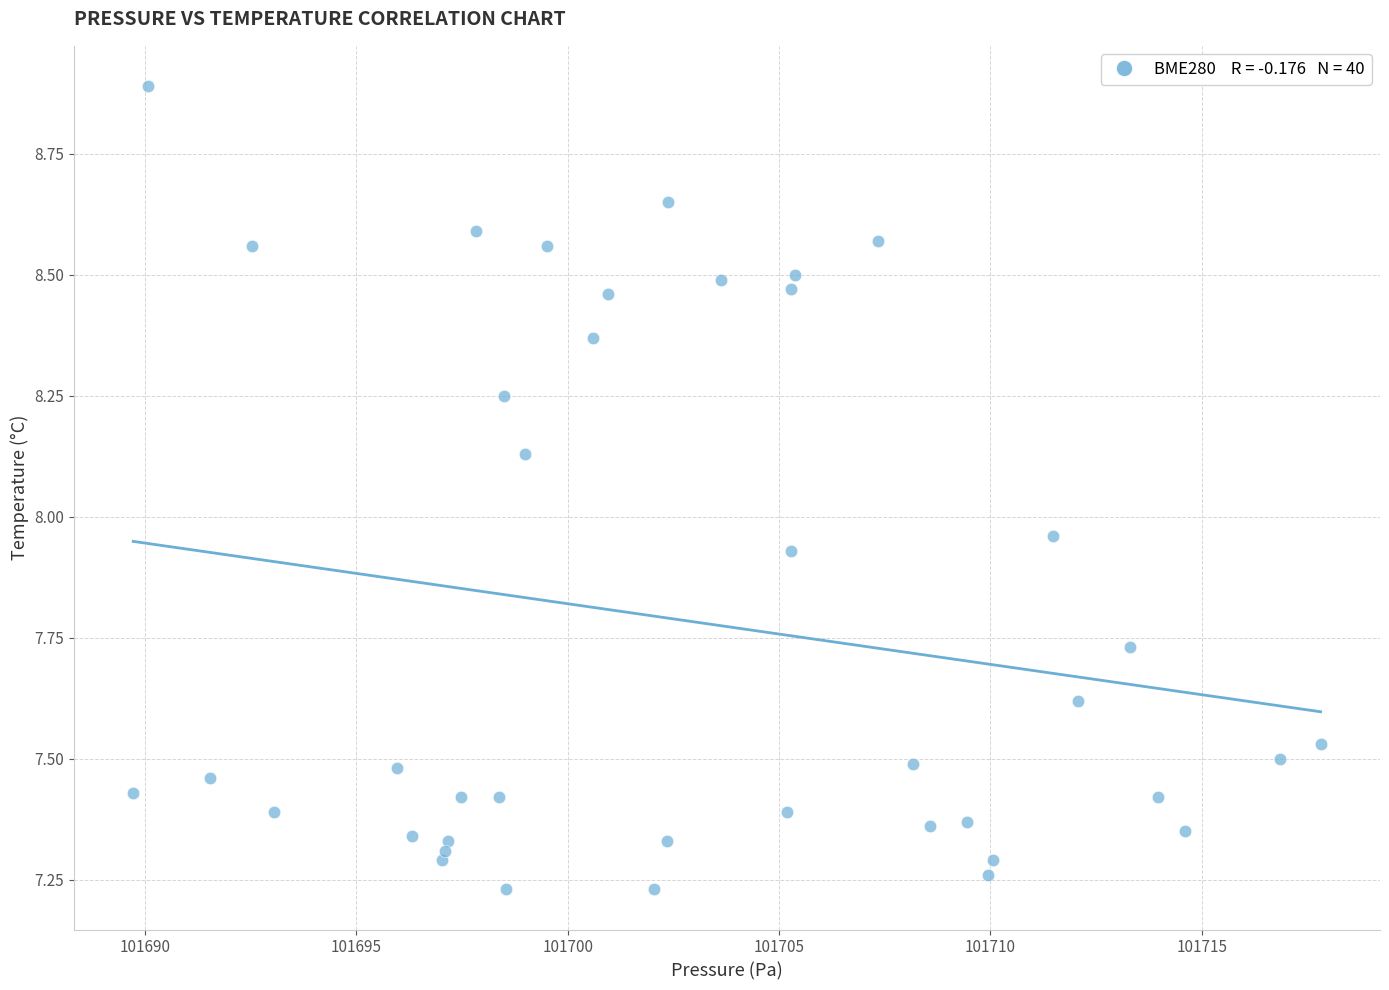

What is the range of X values (max minus min)?

28.1